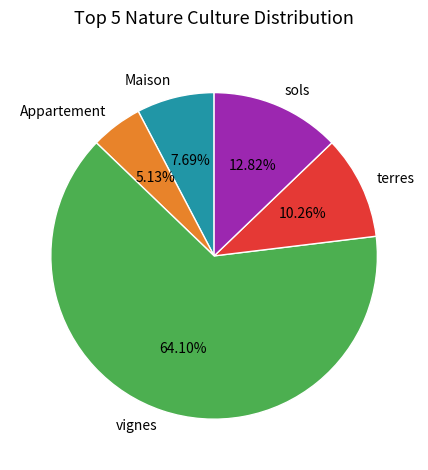

Approximately how many times larger is the value at sols compared to vignes?

0.2